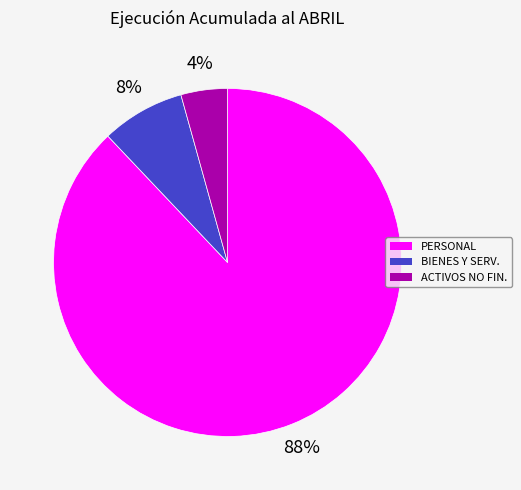

Count the number of slices in the pie.

3